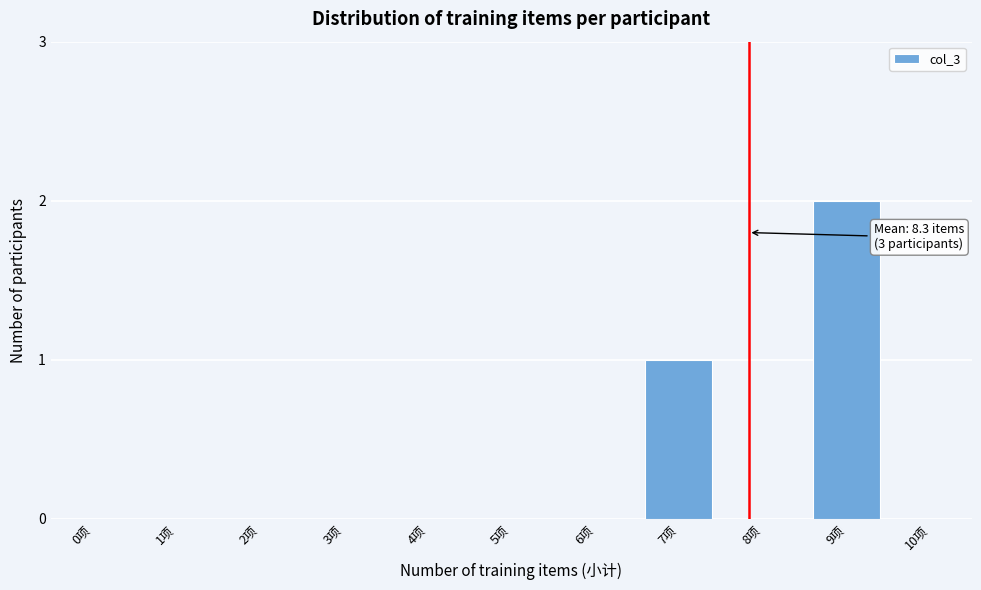

Reading left to right, transcribe all the data shown in this chart.

0项=0	1项=0	2项=0	3项=0	4项=0	5项=0	6项=0	7项=1	8项=0	9项=2	10项=0